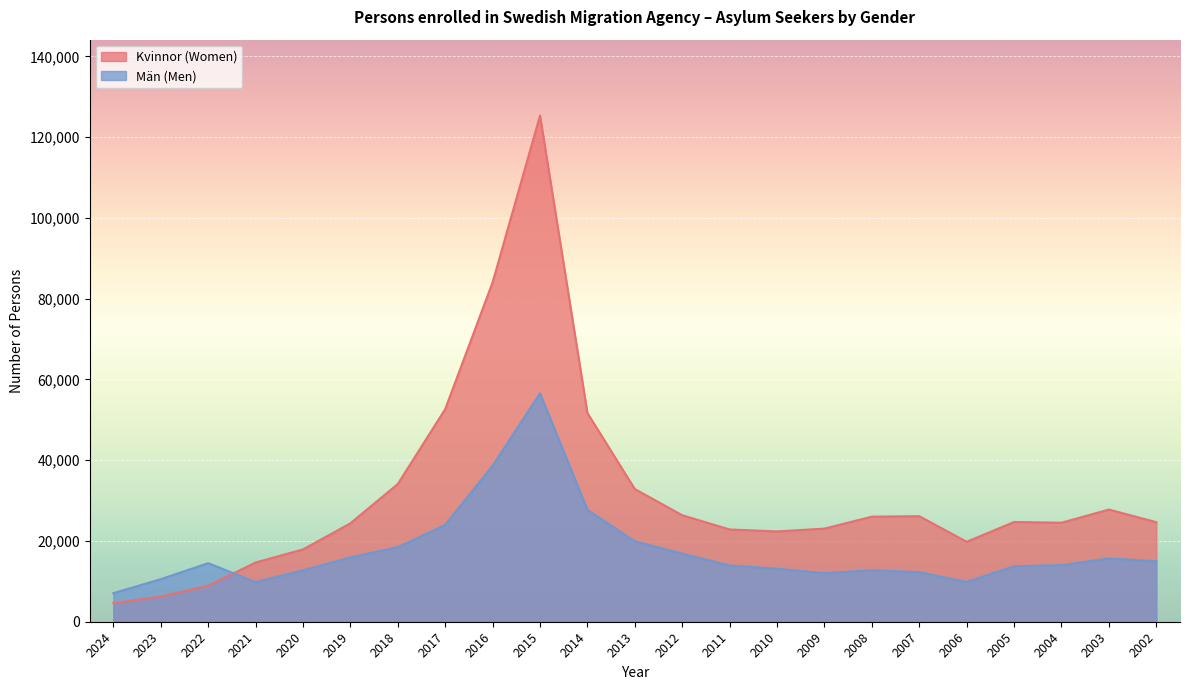

What is the difference between the Kvinnor (Women) values at 2022 and 2011?

13944